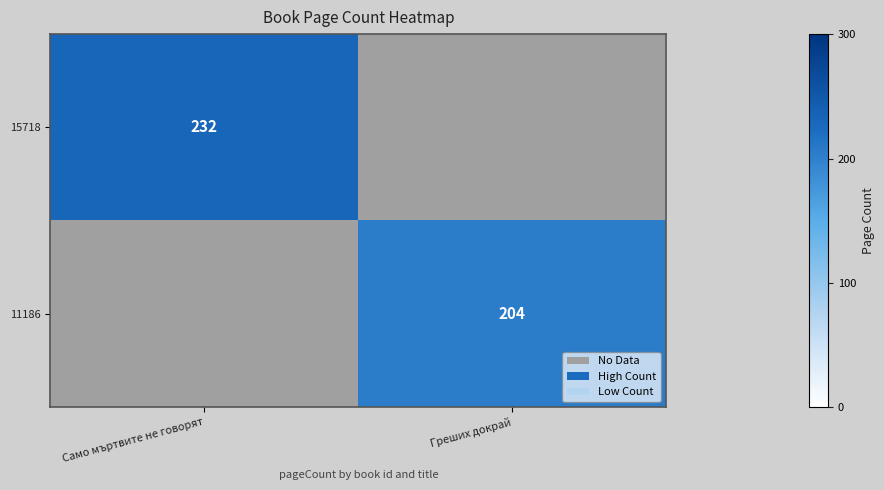

True or false: 11186 has a value of 41.3 at Греших докрай.

False